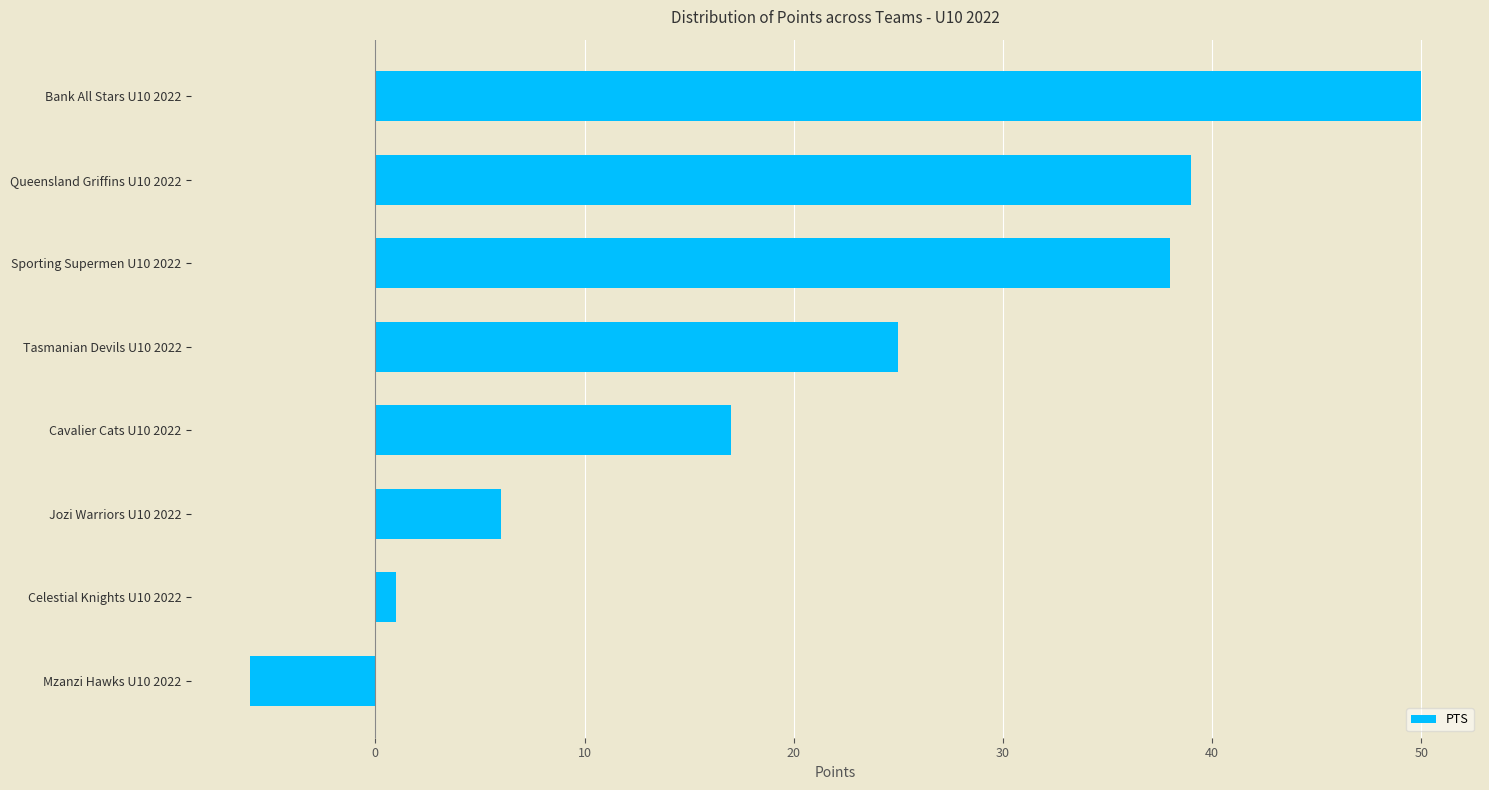

What is the label of the 7th bar from the bottom?

Queensland Griffins U10 2022